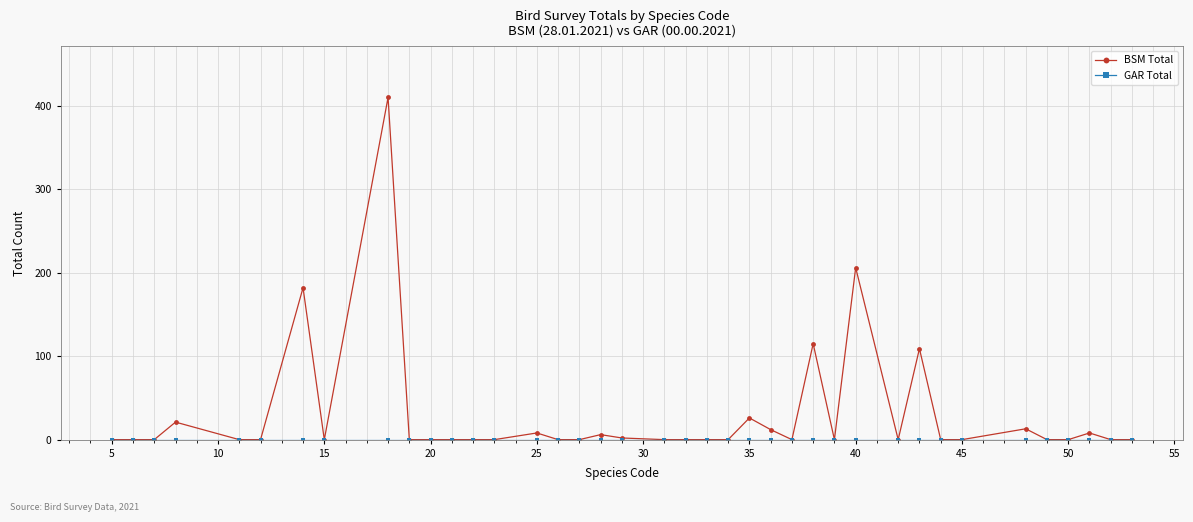

How many data points does each series have?

39